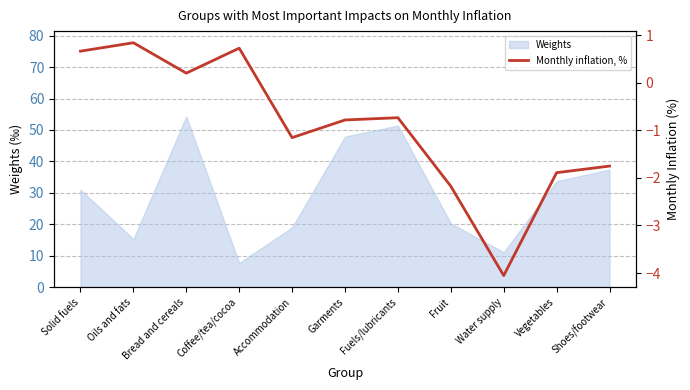

Is it true that the value at Solid fuels is 0.3?

False